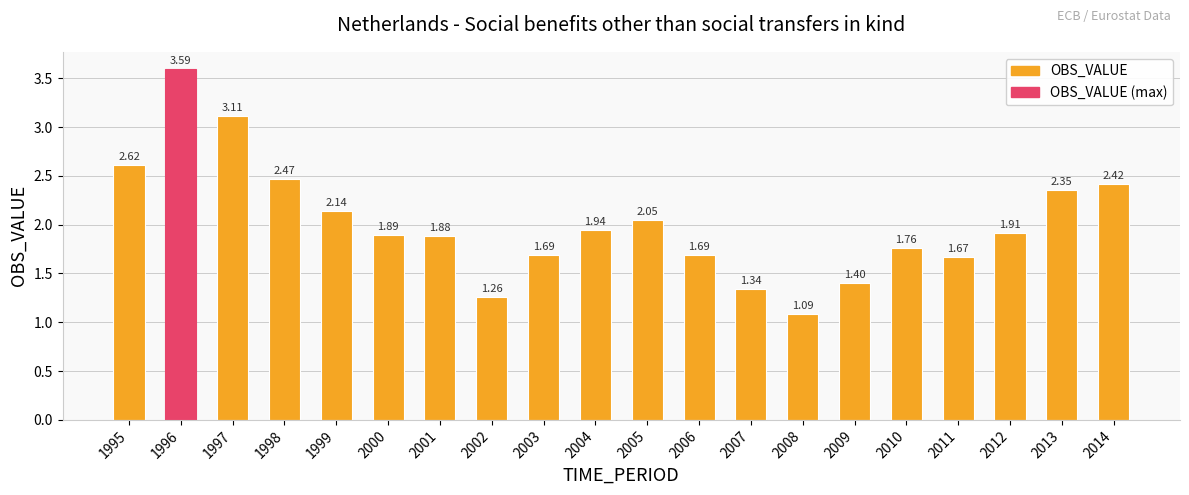

What is the difference between the values at 2010 and 2002?

0.5